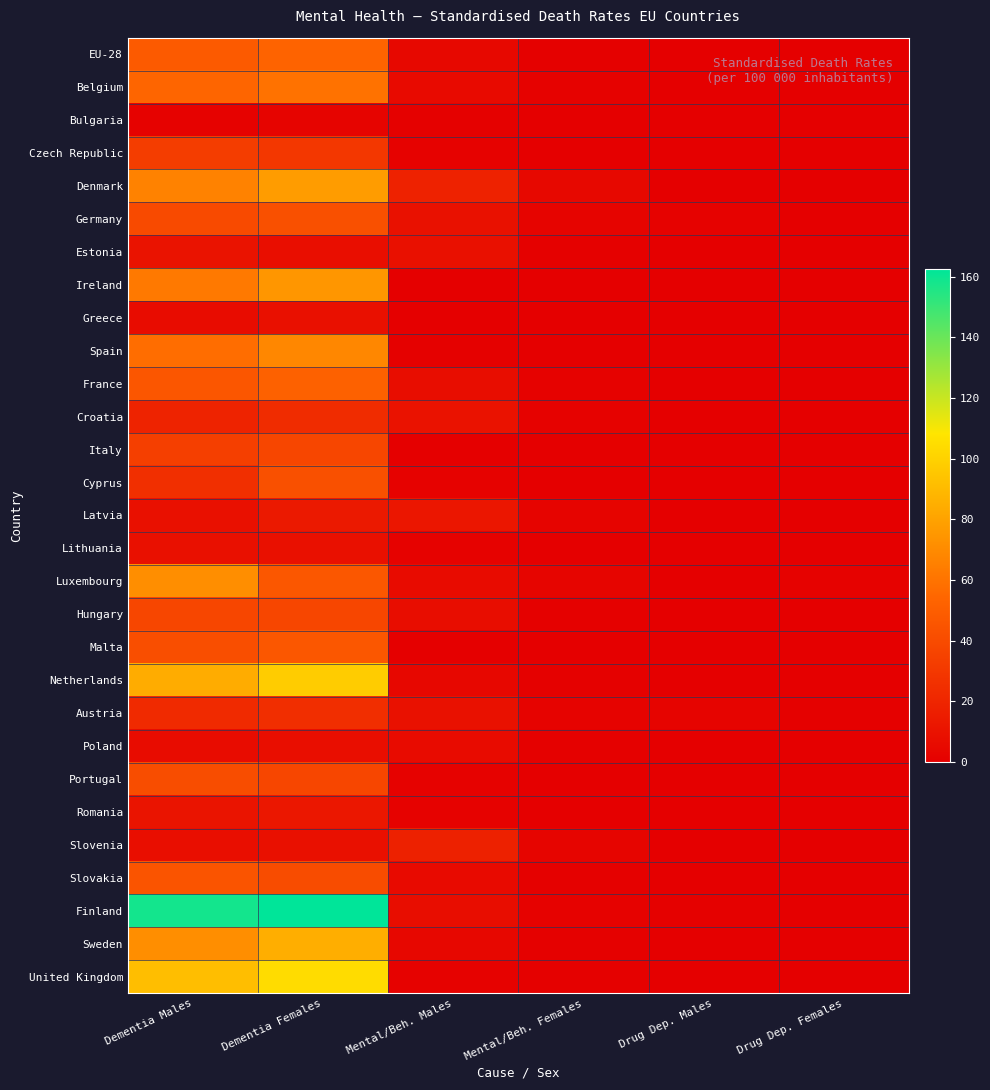

Rank the series by their maximum value, from lowest to highest.

Bulgaria, Poland, Greece, Lithuania, Estonia, Romania, Latvia, Slovenia, Croatia, Austria, Czech Republic, Hungary, Italy, Portugal, Cyprus, Germany, Slovakia, Malta, France, EU-28, Belgium, Spain, Luxembourg, Ireland, Denmark, Sweden, Netherlands, United Kingdom, Finland